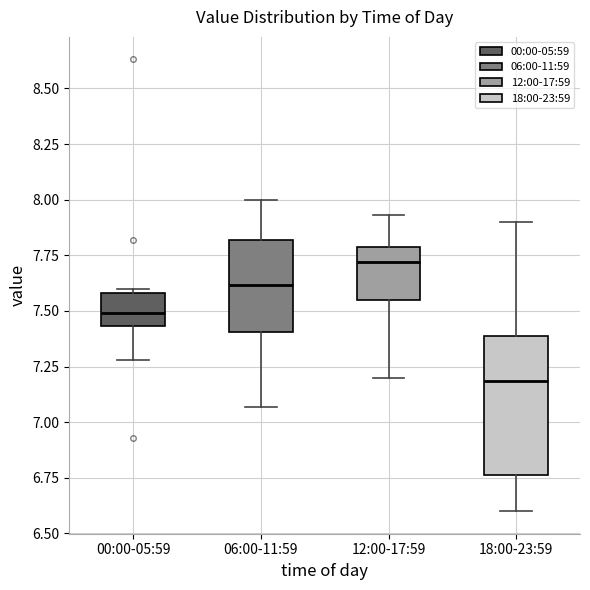

Which box's median line is the lowest?

18:00-23:59